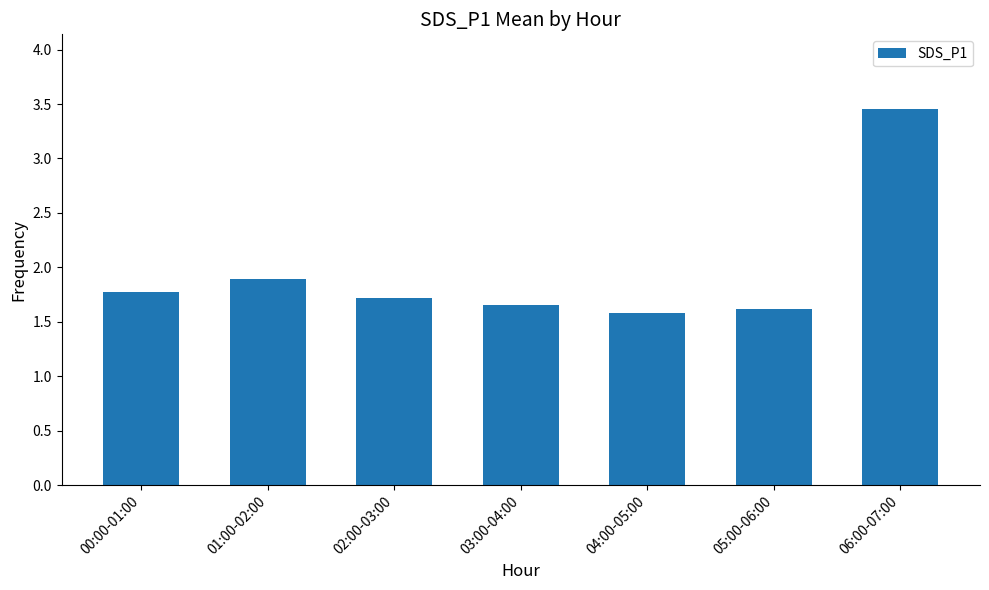

Count the number of categories in the chart.

7